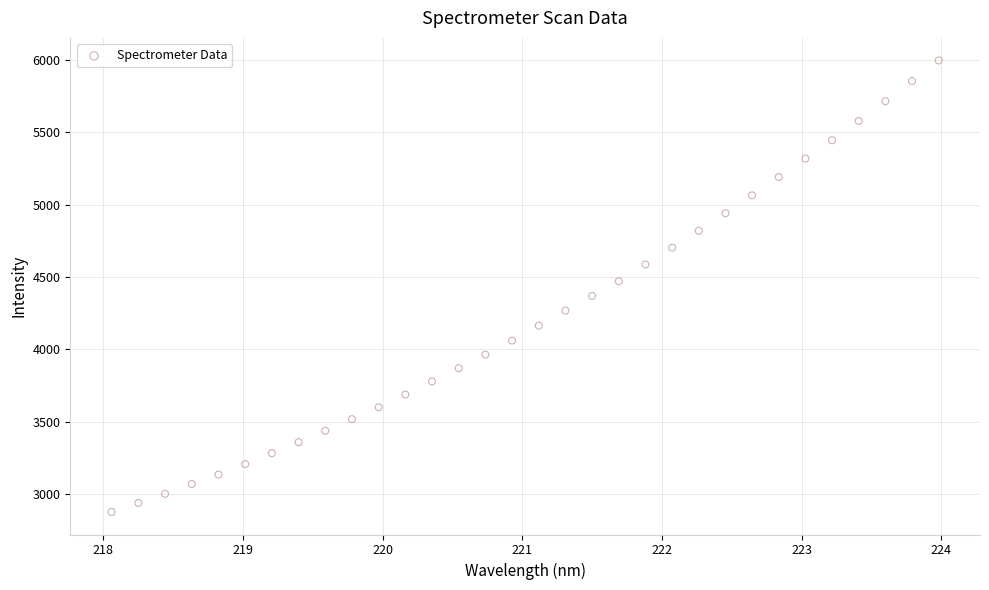

What is the range of Y values (max minus min)?

3115.4